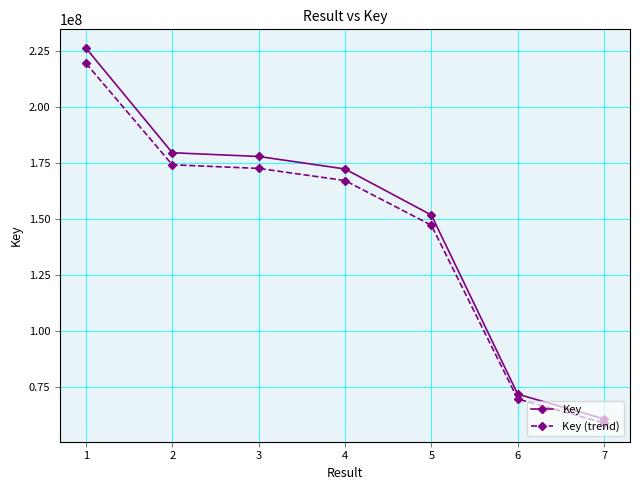

The value of Key (trend) at 6 is 69501750.3. True or false?

True